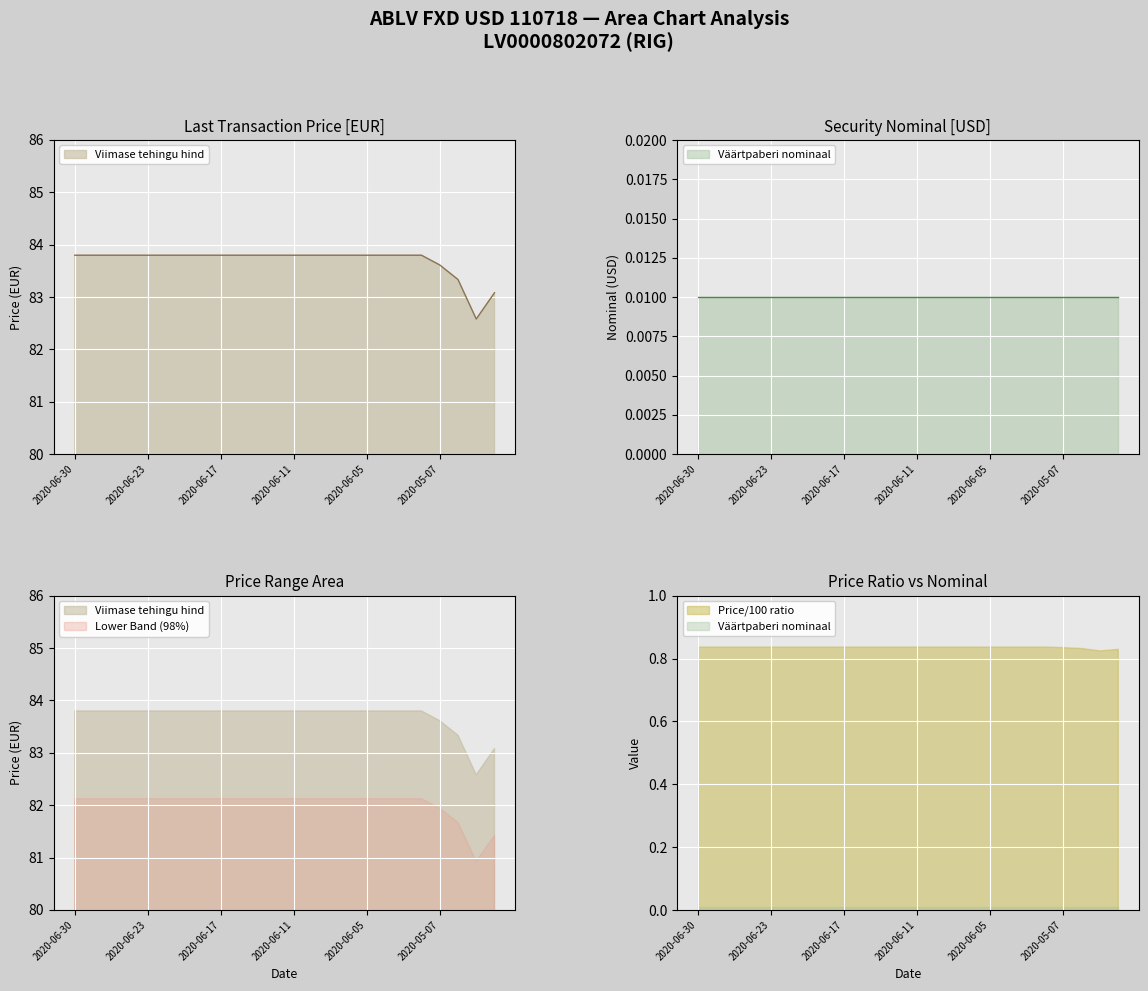

What is the value of the 6th point from the left?

83.8